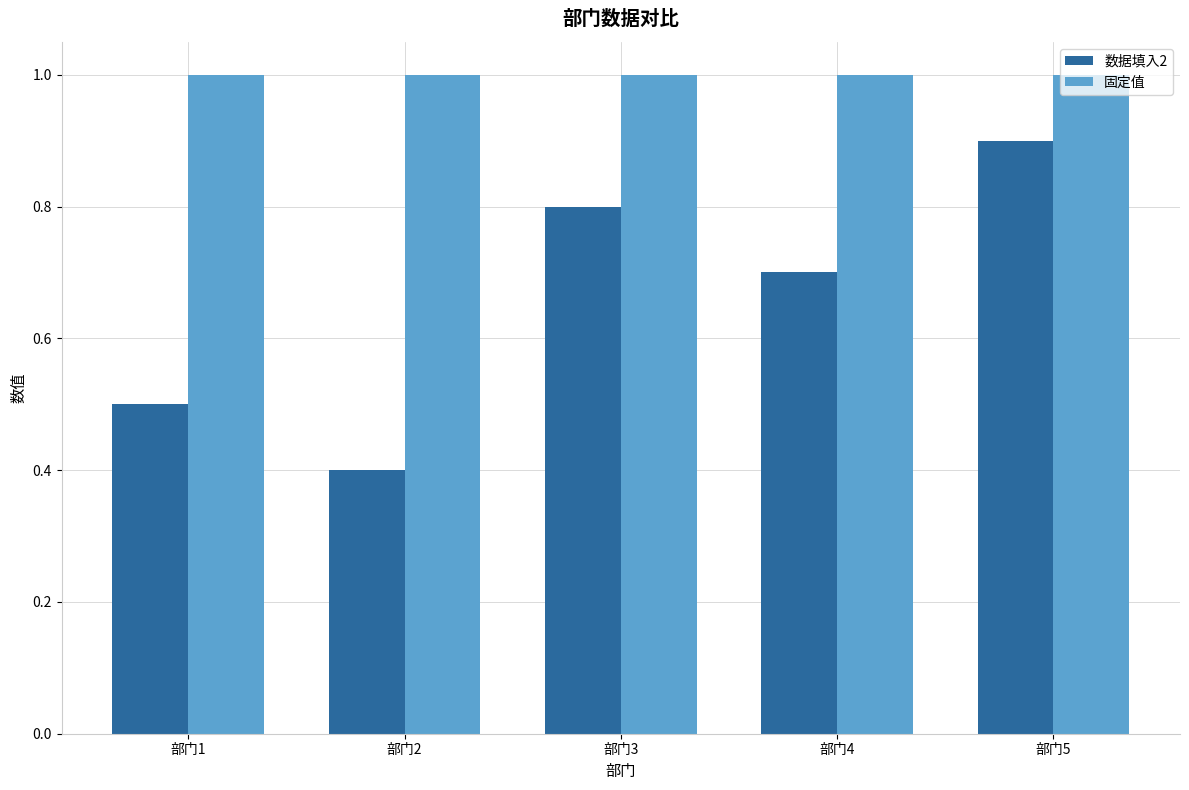

At how many categories does at least one series exceed 0?

5